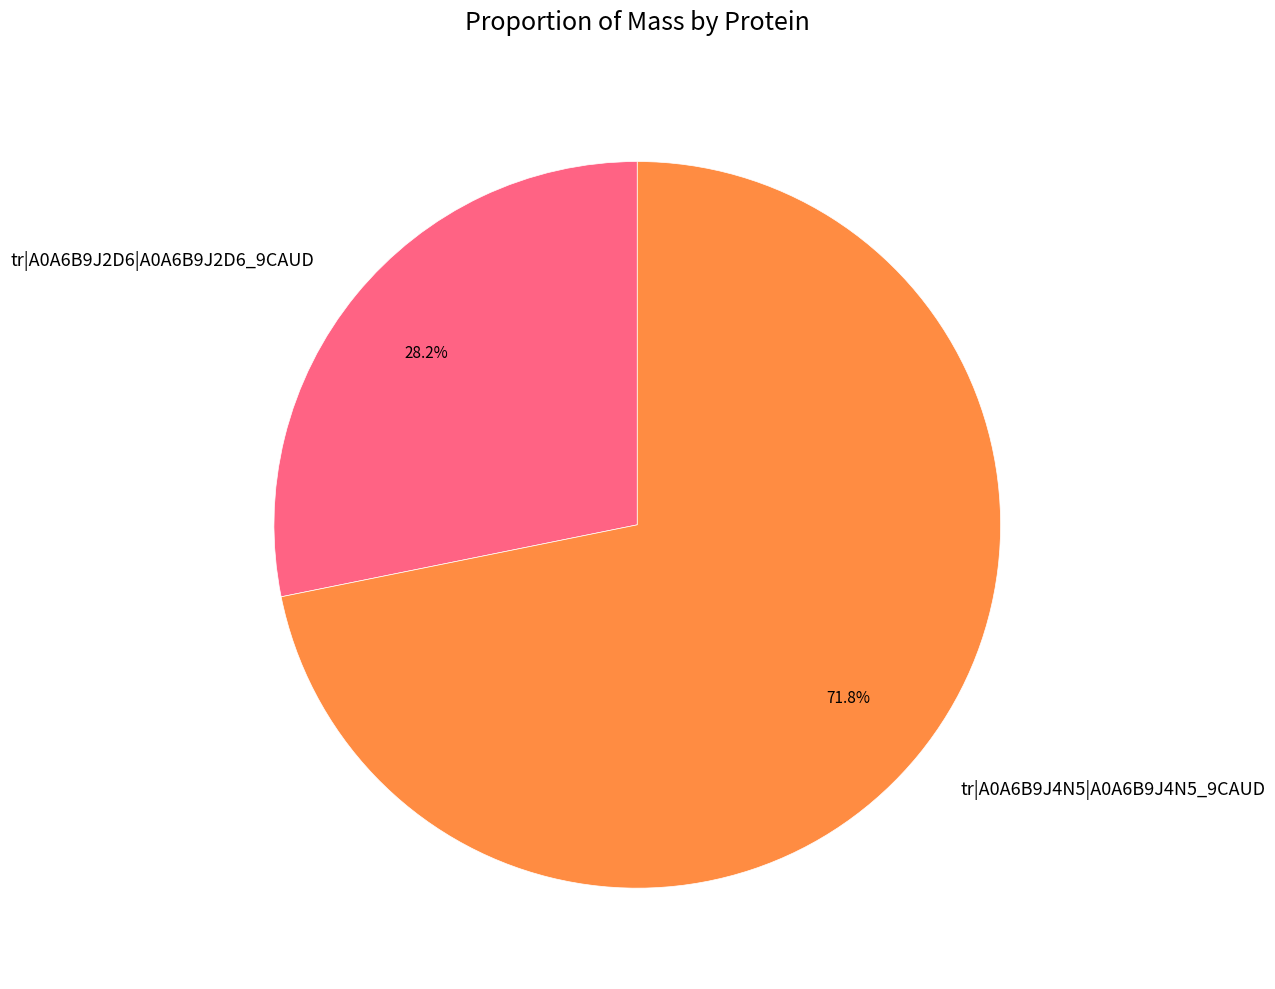

To the nearest percent, what percentage of the pie is tr|A0A6B9J4N5|A0A6B9J4N5_9CAUD?

72%